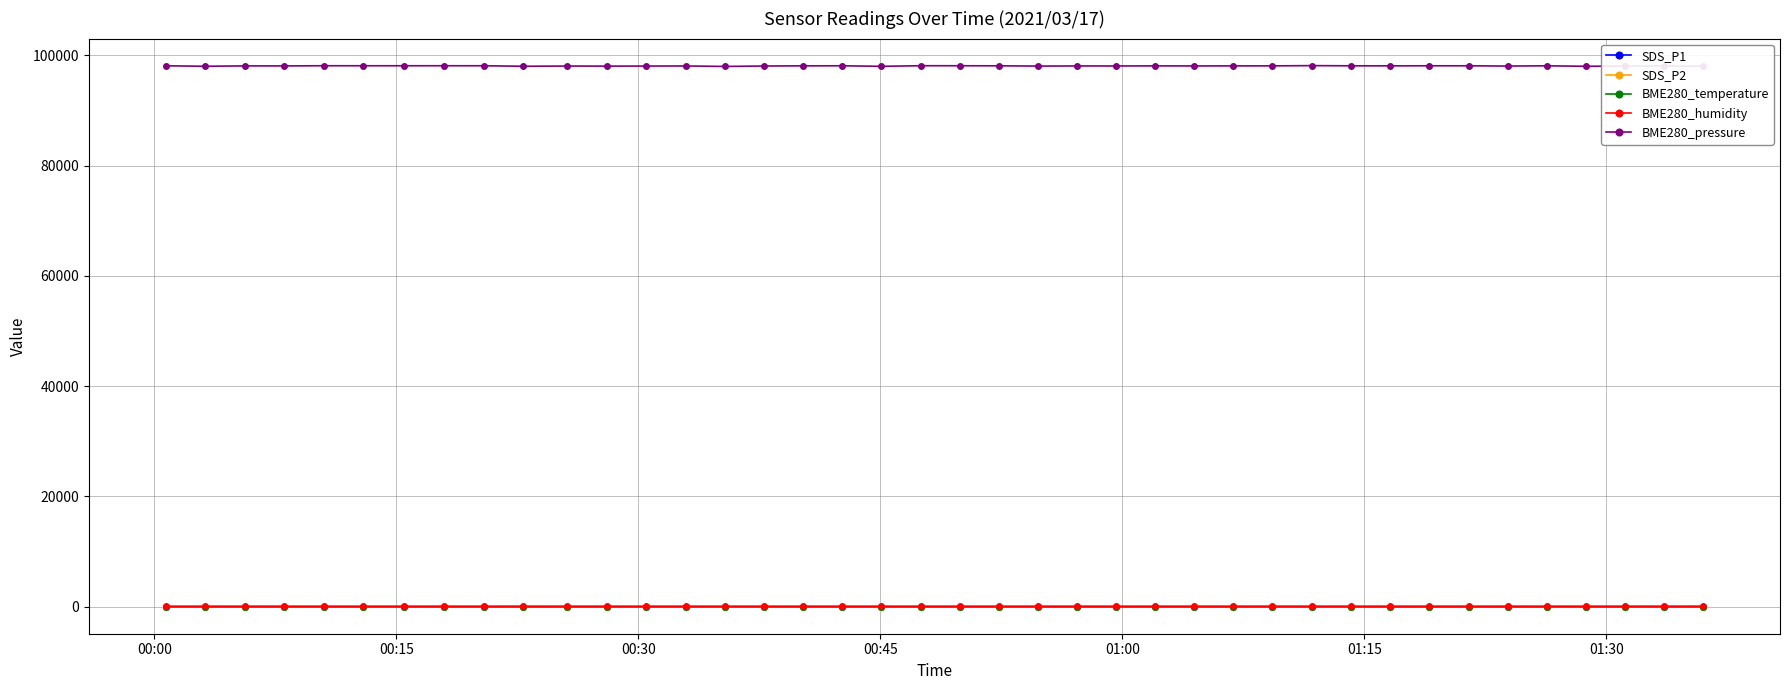

At how many categories does at least one series exceed 27446?

40